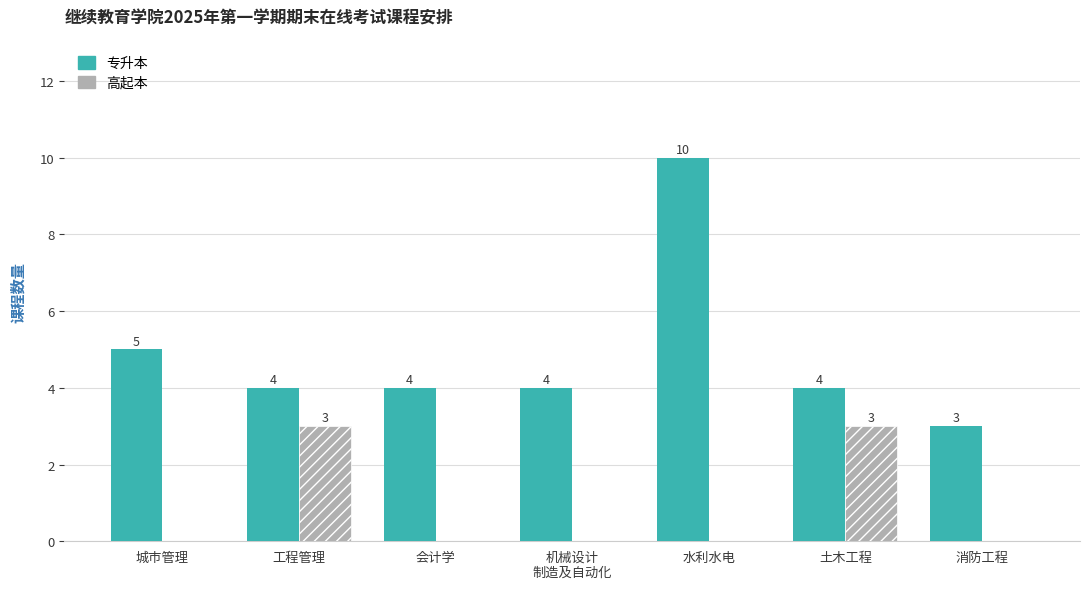

What value does the 专升本 series have at 城市管理?

5